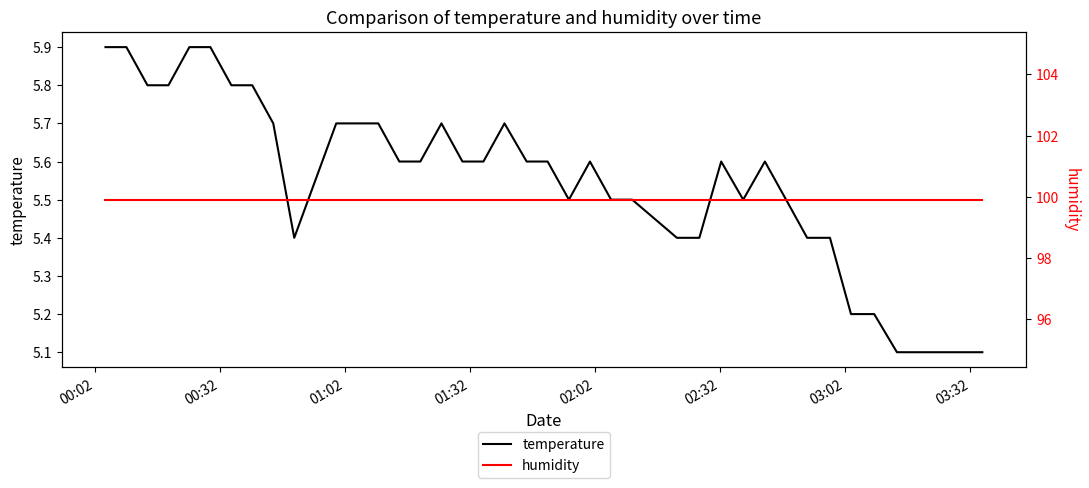

The temperature series shows 5.9 at 00:32. True or false?

True